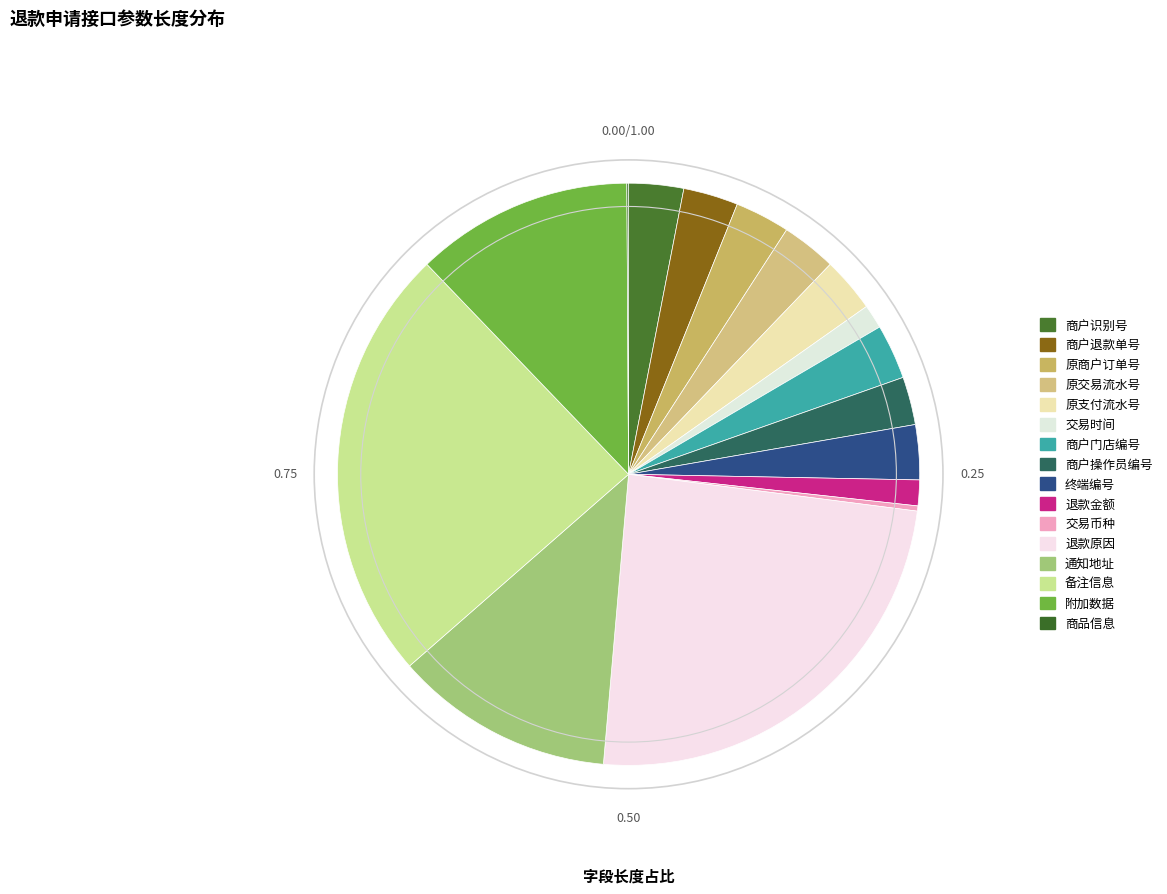

How much of the chart is everything except 商户退款单号?

97.0%